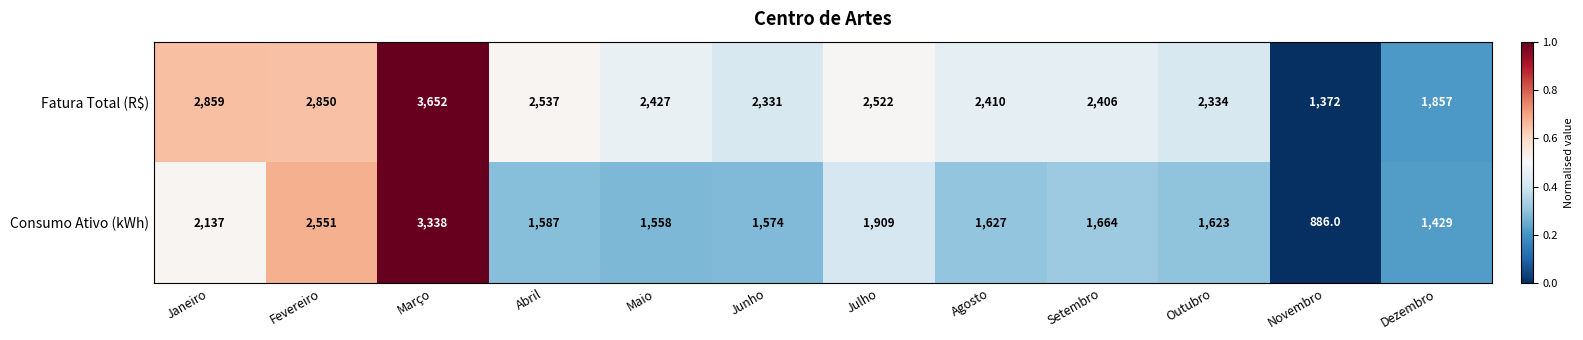

What is the spread (max minus min) of values at Agosto?

783